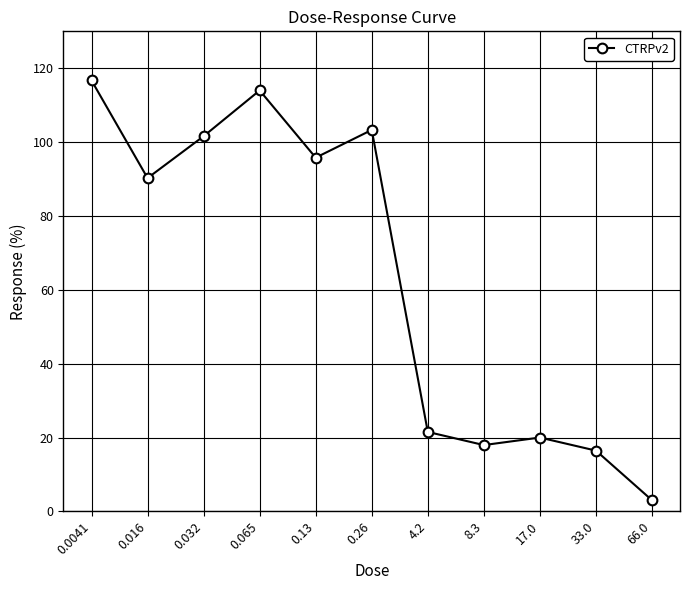

What is the label of the 1st point from the left?

0.0041